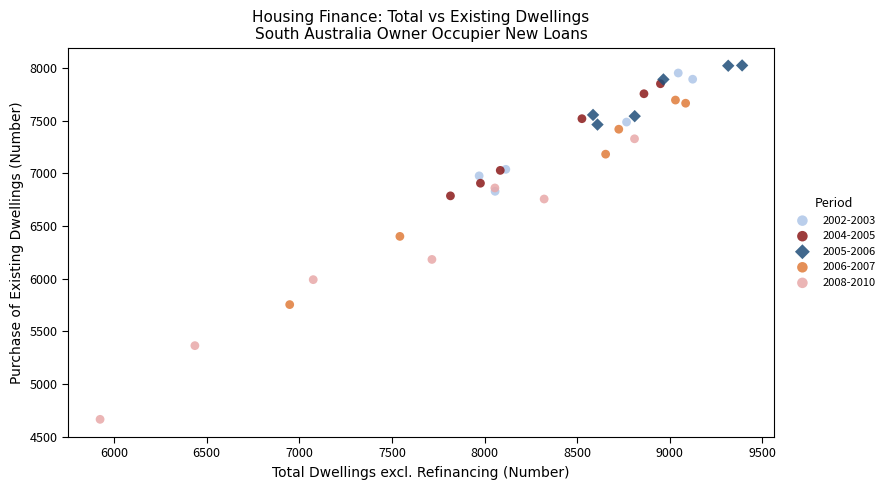

Which series reaches the minimum Y coordinate?

2008-2010